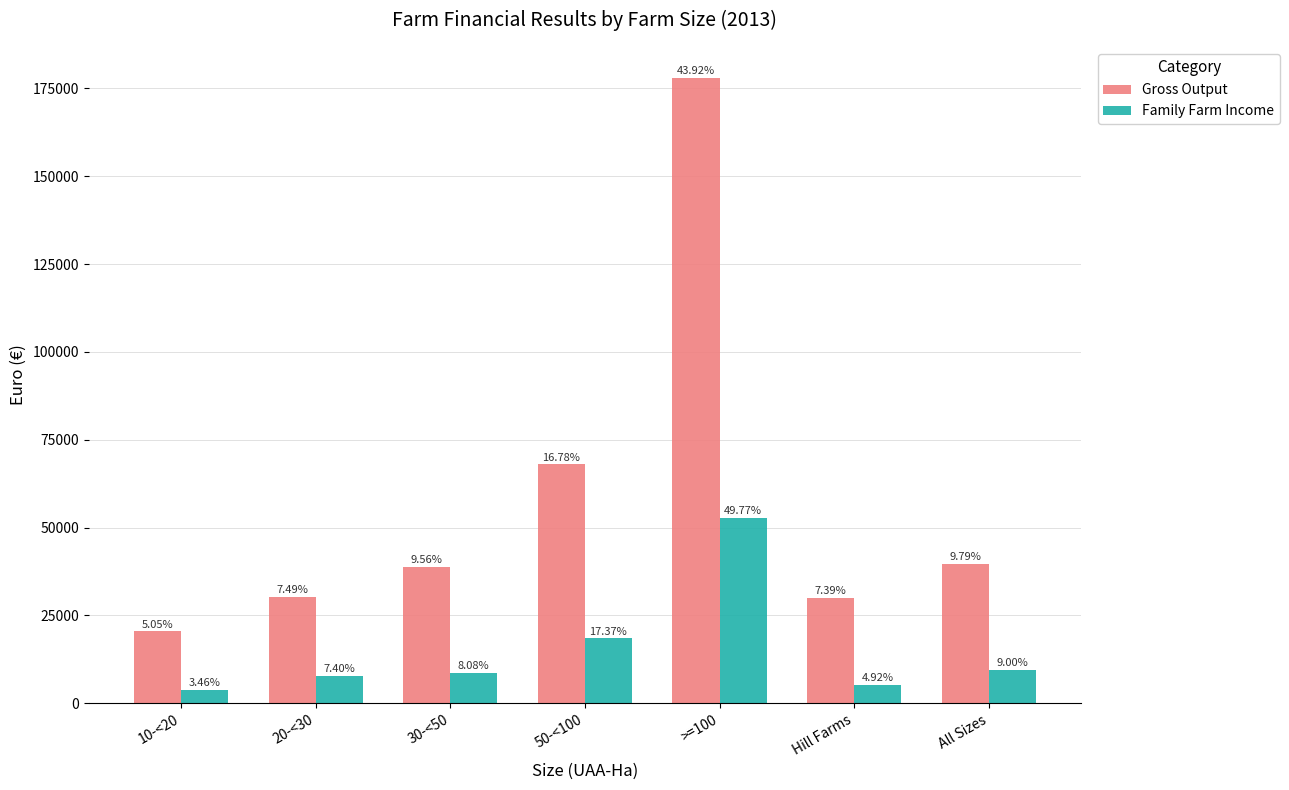

How many bars are there in total?

14